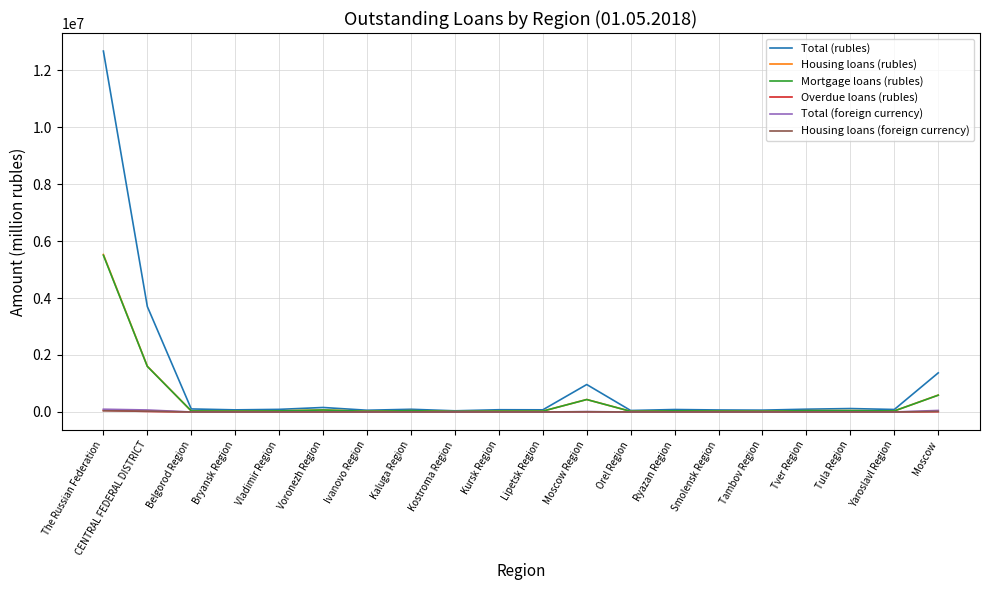

Between The Russian Federation and Tula Region, which series saw the biggest shift?

Total (rubles)